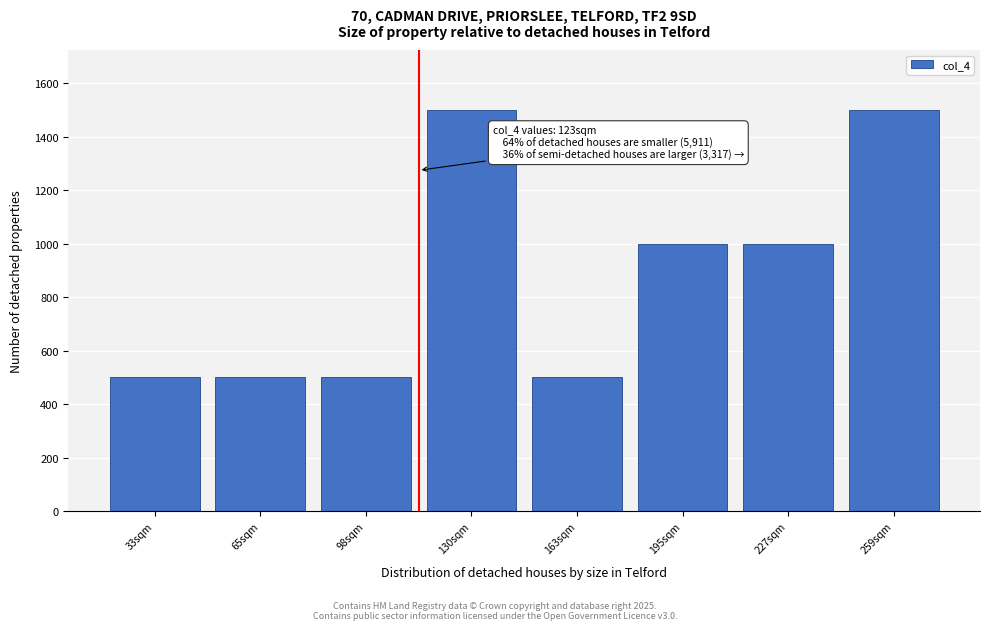

Reading left to right, transcribe all the data shown in this chart.

33sqm=500	65sqm=500	98sqm=500	130sqm=1500	163sqm=500	195sqm=1000	227sqm=1000	259sqm=1500